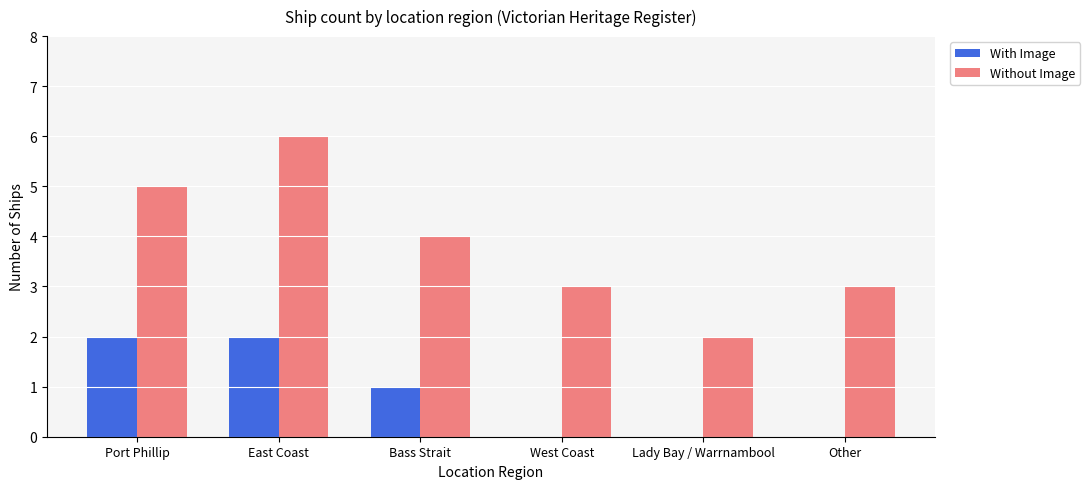

At which label does With Image first exceed 1?

Port Phillip